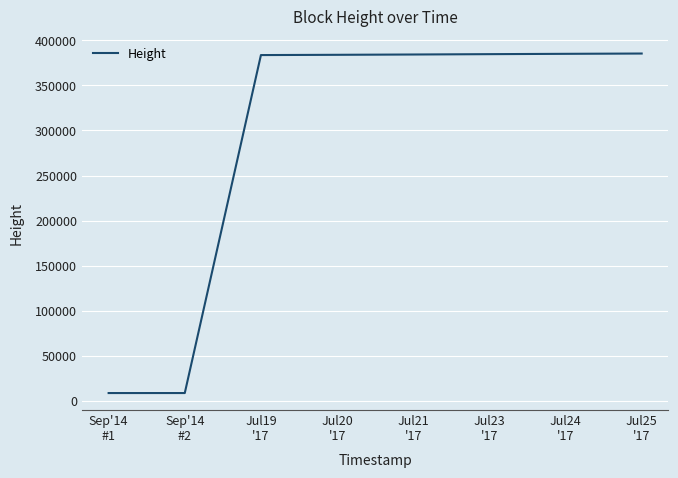

What is the difference between the maximum and minimum values?

376653